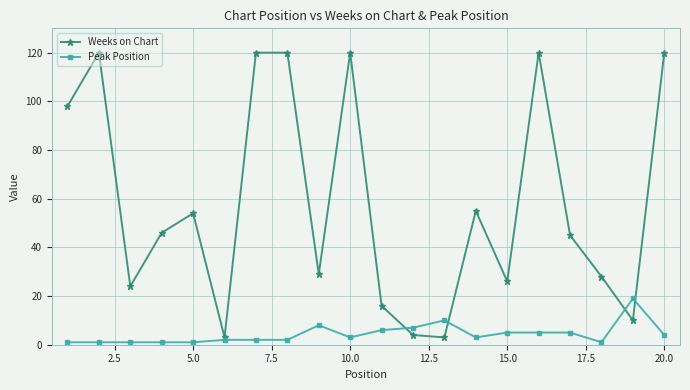

Which series has the largest total across all categories?

Weeks on Chart